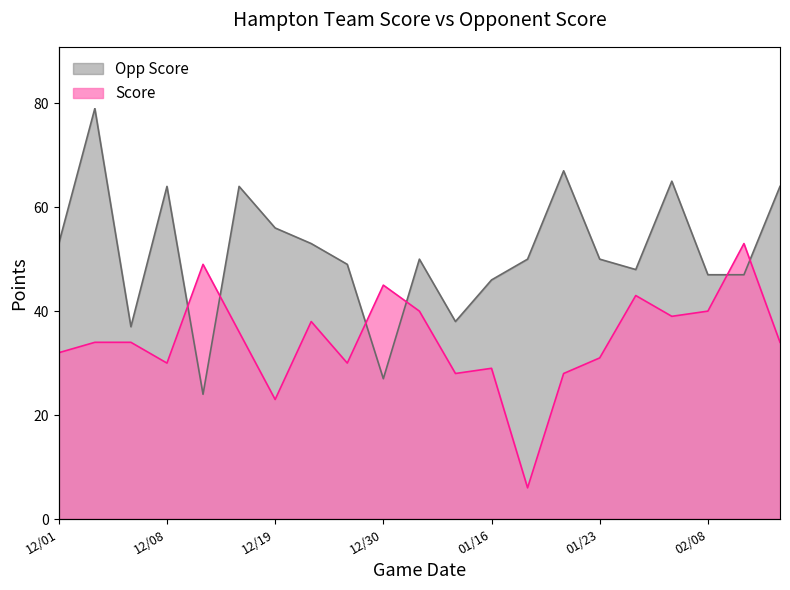

What is the difference between the maximum and second lowest values in the Opp Score series?

52